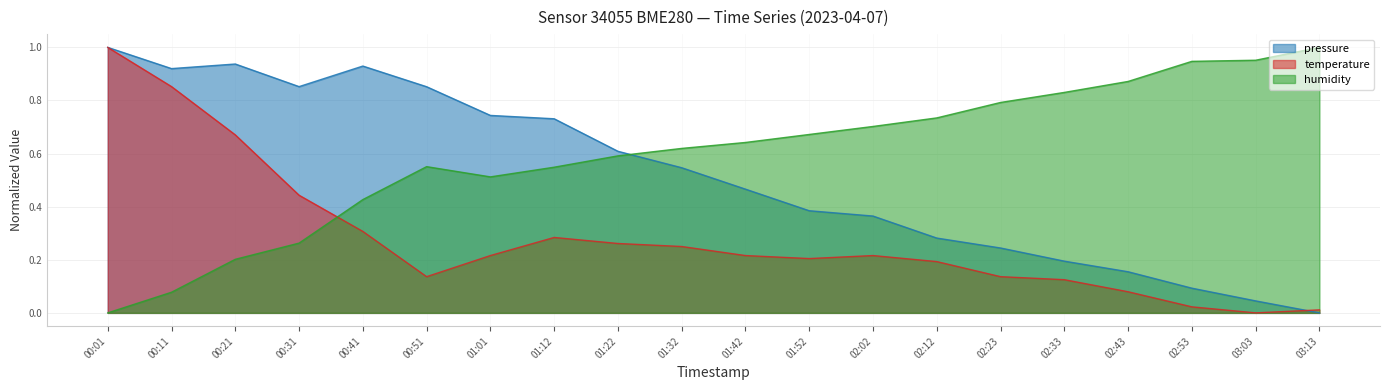

Reading right to left, list all the values displayed in this chart.

pressure: 03:13=0.0	03:03=0.0	02:53=0.1	02:43=0.2	02:33=0.2	02:23=0.2	02:12=0.3	02:02=0.4	01:52=0.4	01:42=0.5	01:32=0.5	01:22=0.6	01:12=0.7	01:01=0.7	00:51=0.9	00:41=0.9	00:31=0.9	00:21=0.9	00:11=0.9	00:01=1.0
temperature: 03:13=0.0	03:03=0.0	02:53=0.0	02:43=0.1	02:33=0.1	02:23=0.1	02:12=0.2	02:02=0.2	01:52=0.2	01:42=0.2	01:32=0.3	01:22=0.3	01:12=0.3	01:01=0.2	00:51=0.1	00:41=0.3	00:31=0.4	00:21=0.7	00:11=0.9	00:01=1.0
humidity: 03:13=1.0	03:03=1.0	02:53=0.9	02:43=0.9	02:33=0.8	02:23=0.8	02:12=0.7	02:02=0.7	01:52=0.7	01:42=0.6	01:32=0.6	01:22=0.6	01:12=0.5	01:01=0.5	00:51=0.6	00:41=0.4	00:31=0.3	00:21=0.2	00:11=0.1	00:01=0.0